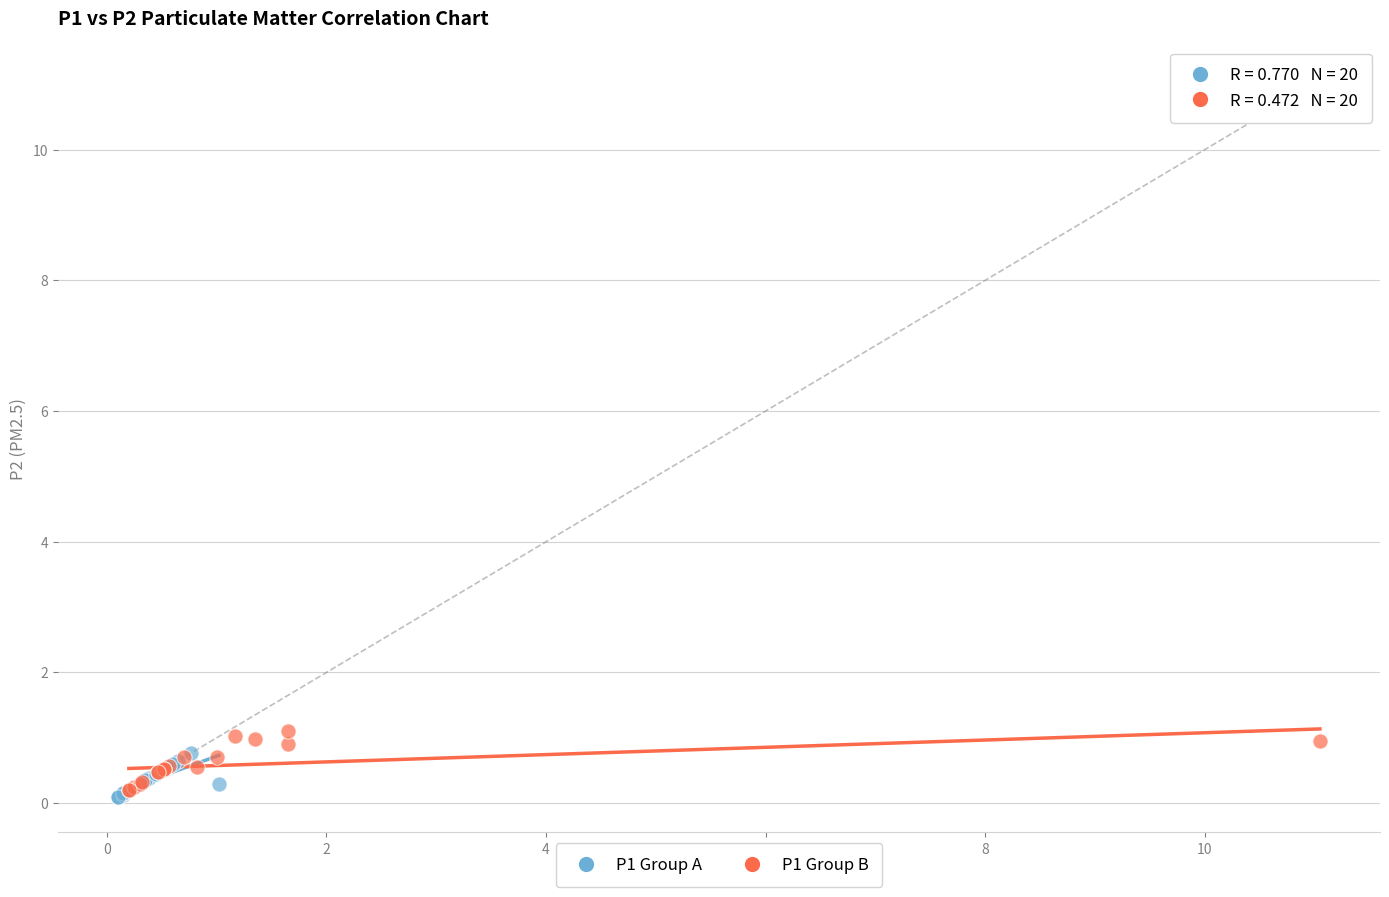

What are all the series names shown in the legend?

P1 Group A, P1 Group B